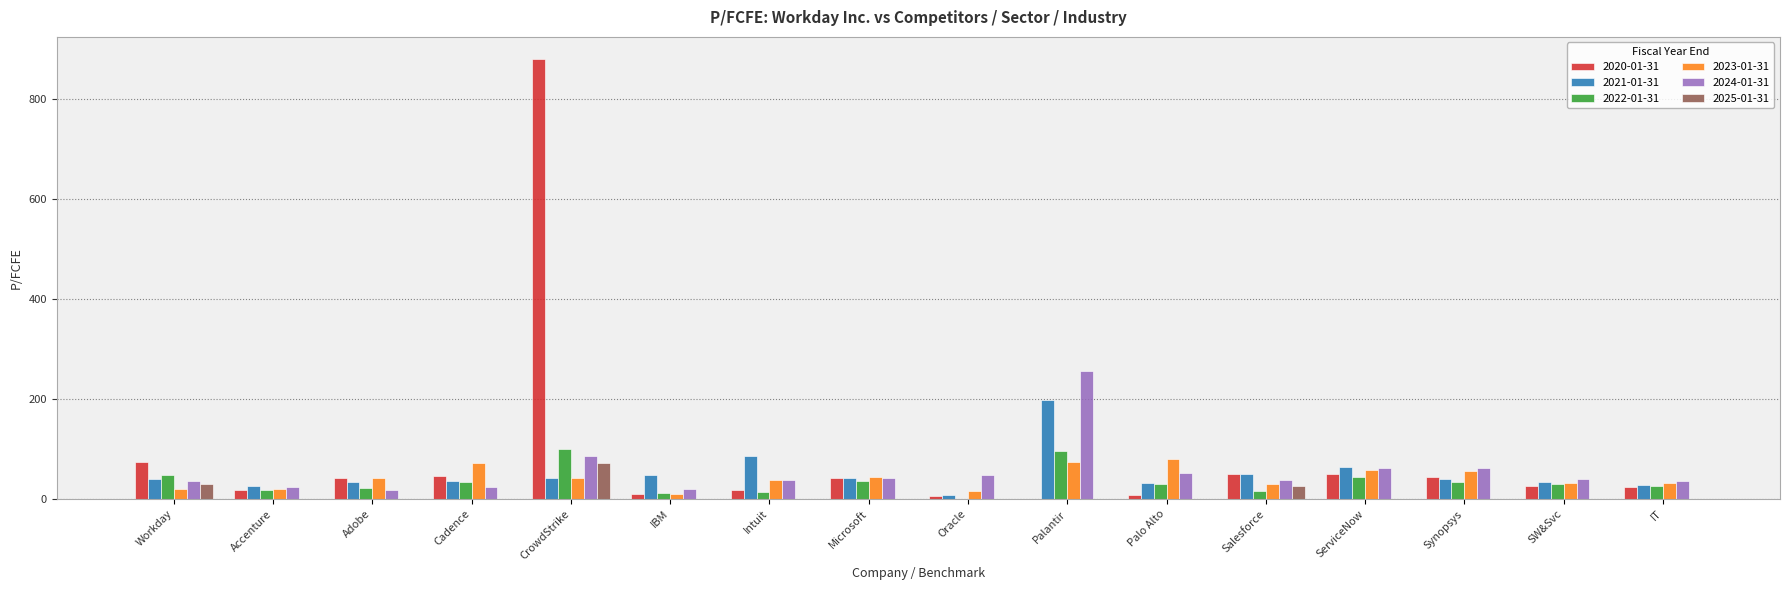

The 2025-01-31 series shows 37.2 at ServiceNow. True or false?

False